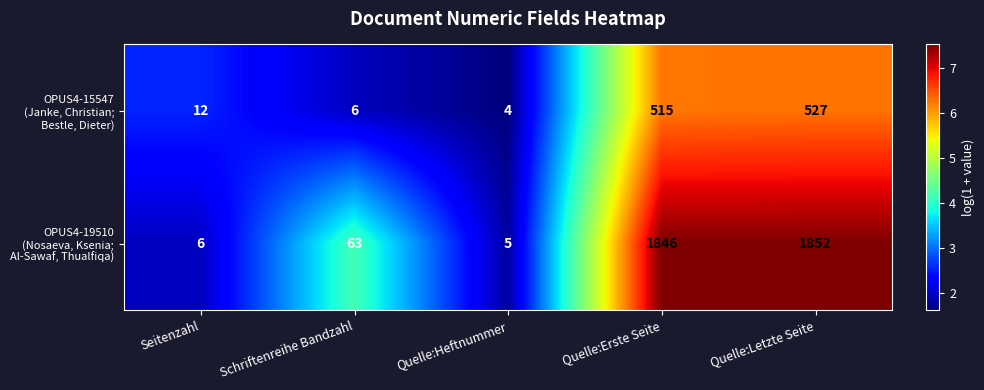

What is the difference between the highest and lowest values at Schriftenreihe Bandzahl?

57